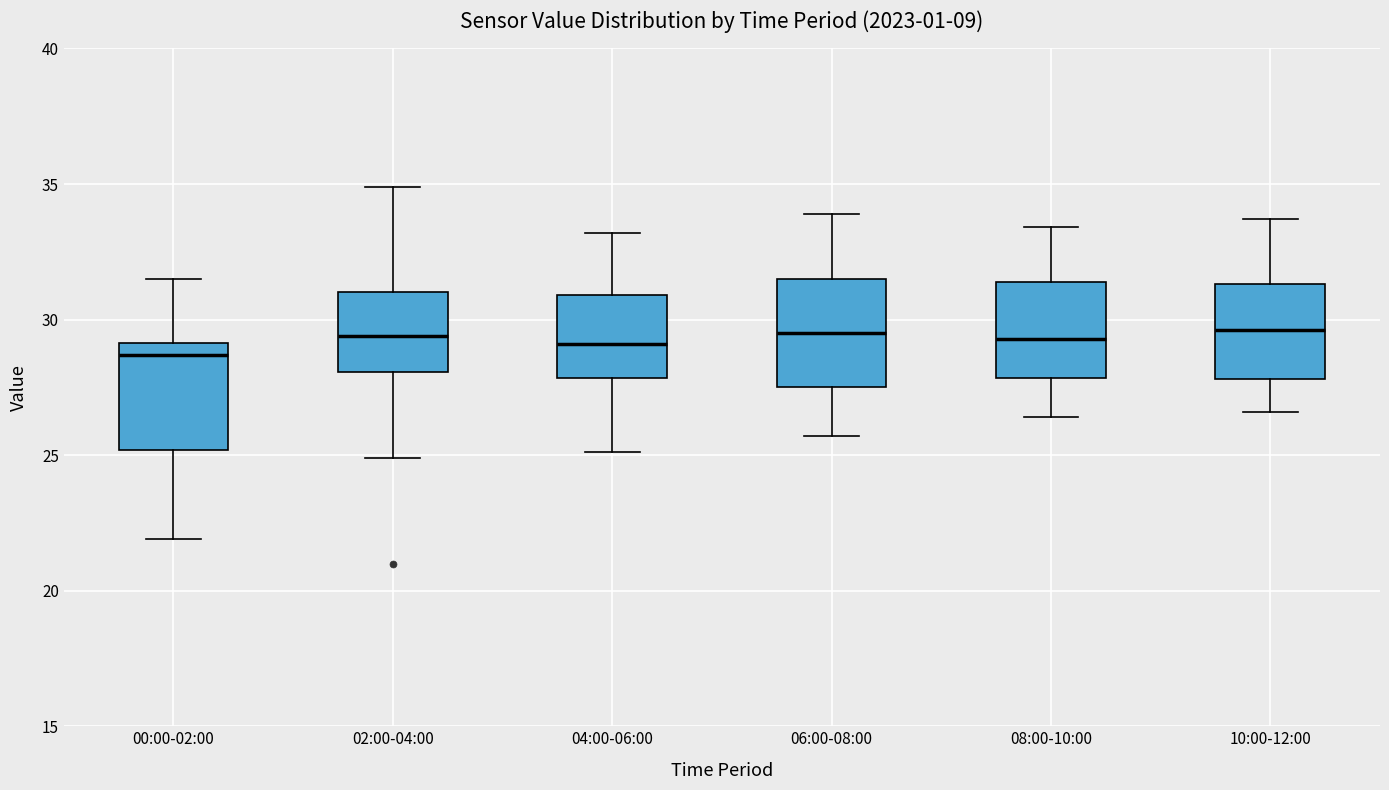

Reading left to right, transcribe this box plot: for each box, give where its median line is, the range the box spans, and where its two whiskers end, as read against the y-axis. The values are not printed on the chart, so give them approximately, as read against the axis.

00:00-02:00: median 28.5, box 25.0 to 29.0, whiskers 22.0 to 31.5
02:00-04:00: median 29.5, box 28.0 to 31.0, whiskers 25.0 to 35.0
04:00-06:00: median 29.0, box 28.0 to 31.0, whiskers 25.0 to 33.0
06:00-08:00: median 29.5, box 27.5 to 31.5, whiskers 25.5 to 34.0
08:00-10:00: median 29.5, box 28.0 to 31.5, whiskers 26.5 to 33.5
10:00-12:00: median 29.5, box 28.0 to 31.5, whiskers 26.5 to 33.5